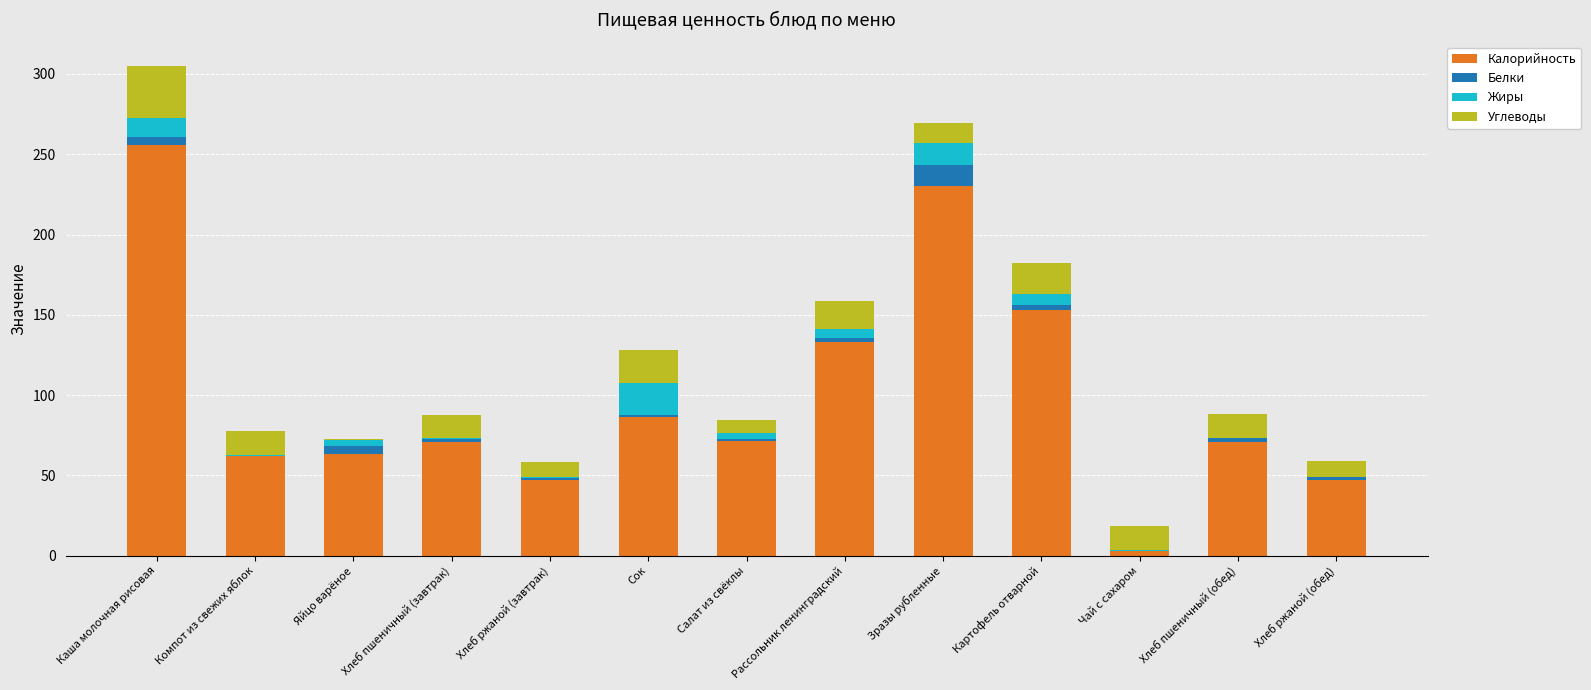

How many categories are shown in the chart?

13